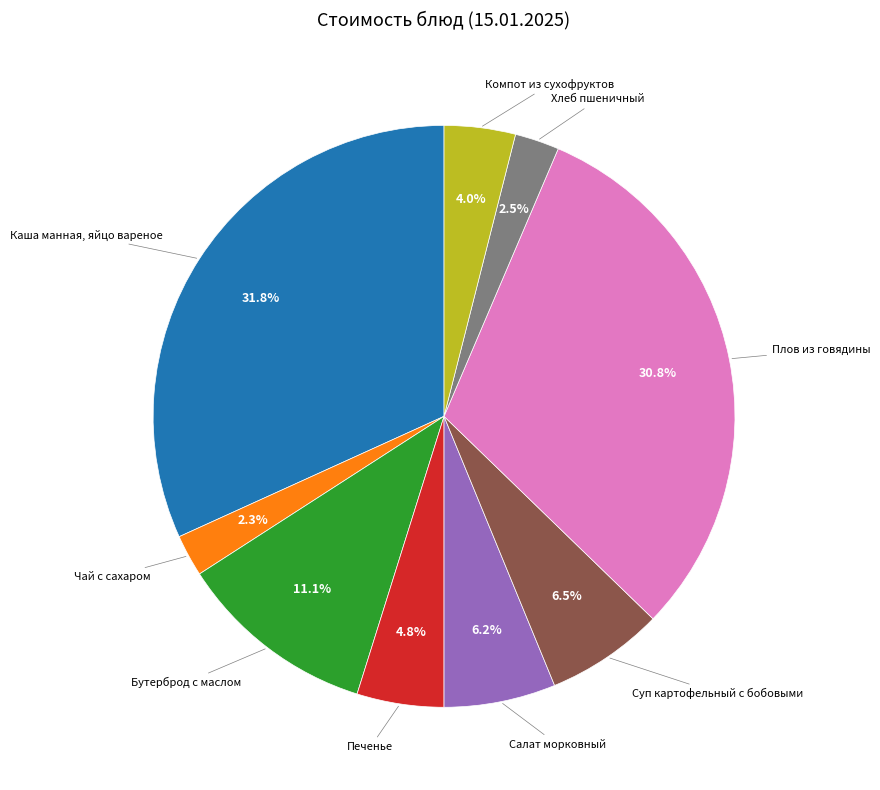

Is there any slice that represents more than half of the pie?

No